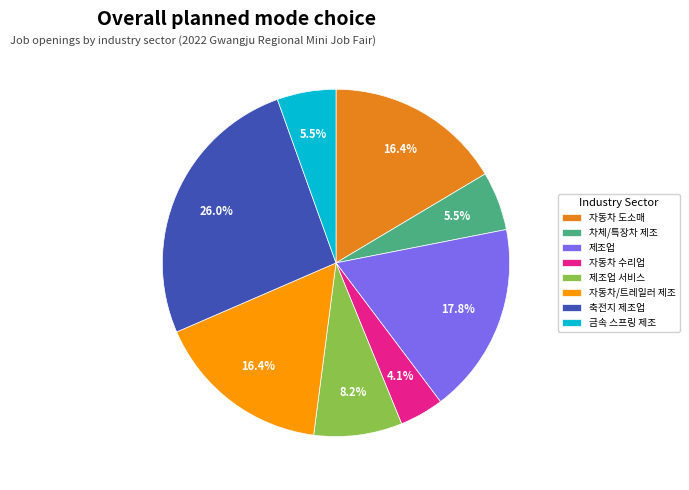

How many segments does this pie chart have?

8